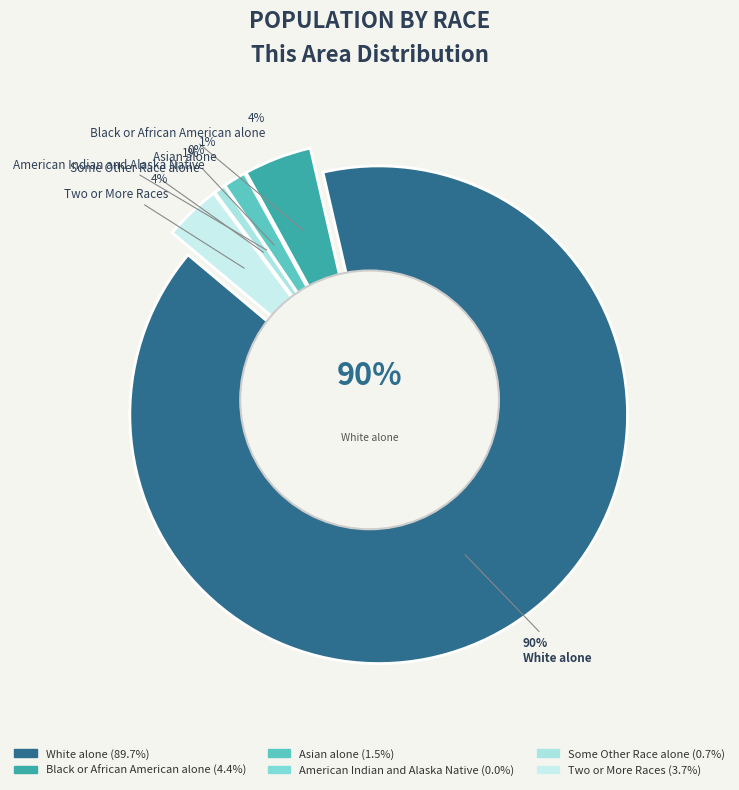

To the nearest percent, what is the difference between the Some Other Race alone and Two or More Races slice percentages?

3%